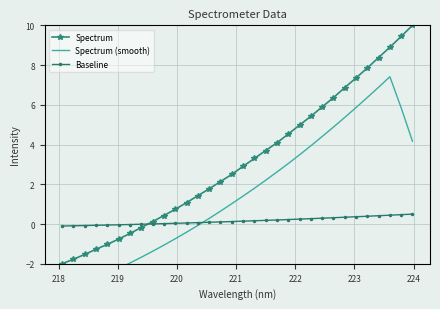

What is the average value of the Spectrum (smooth) series?

1.5